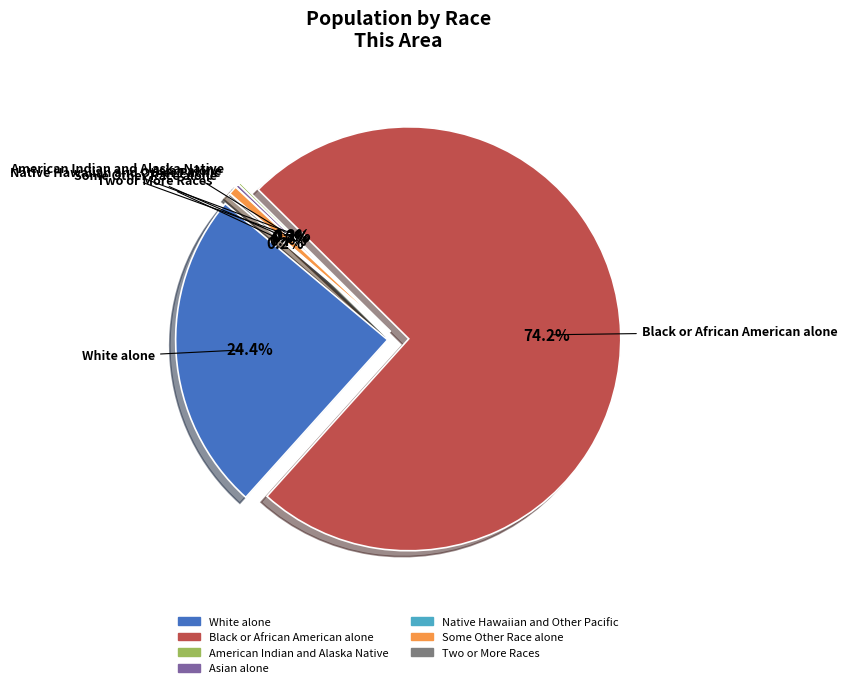

To the nearest percent, what portion does White alone represent?

24%